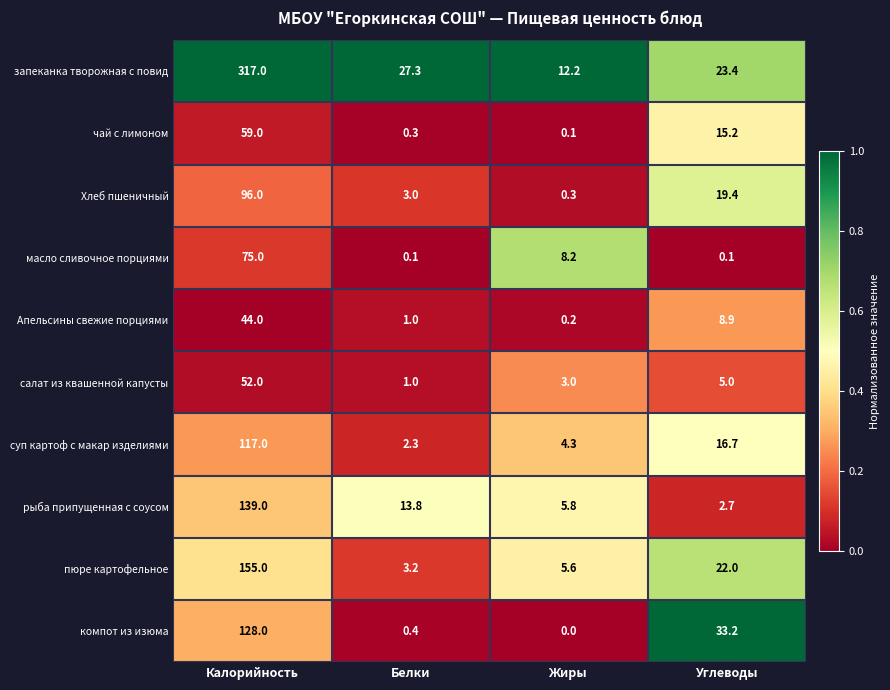

Where is рыба припущенная с соусом nearest to the value 70?

Белки